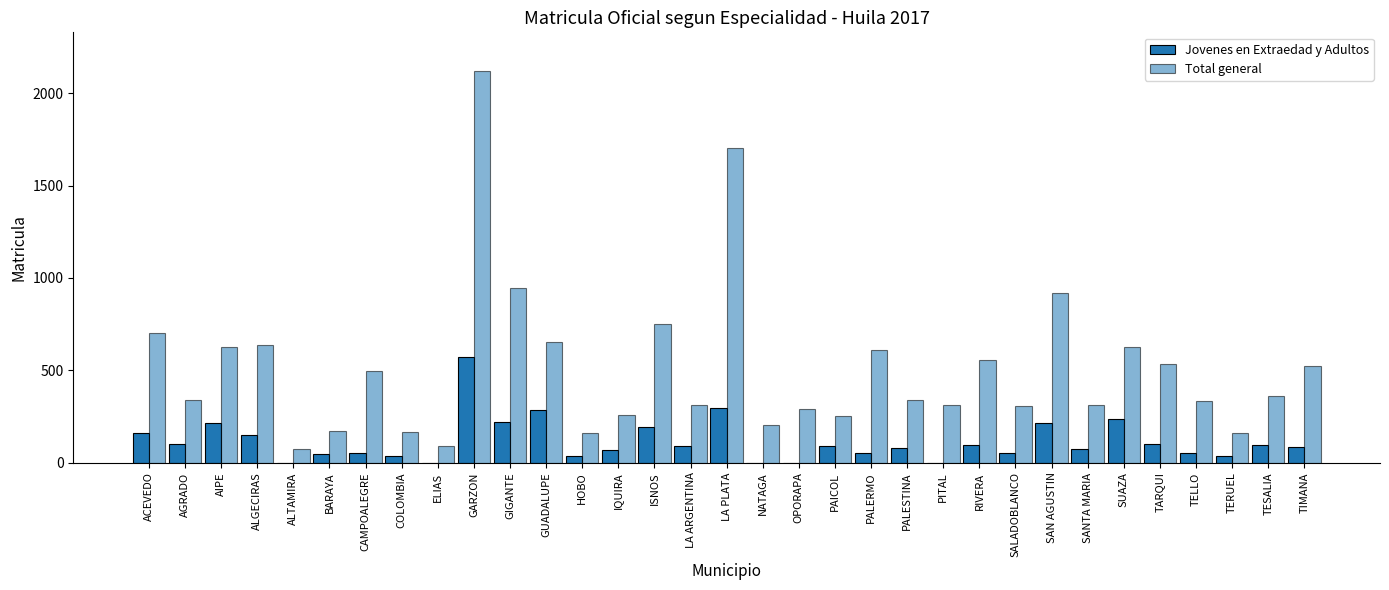

How many groups of bars are there?

33